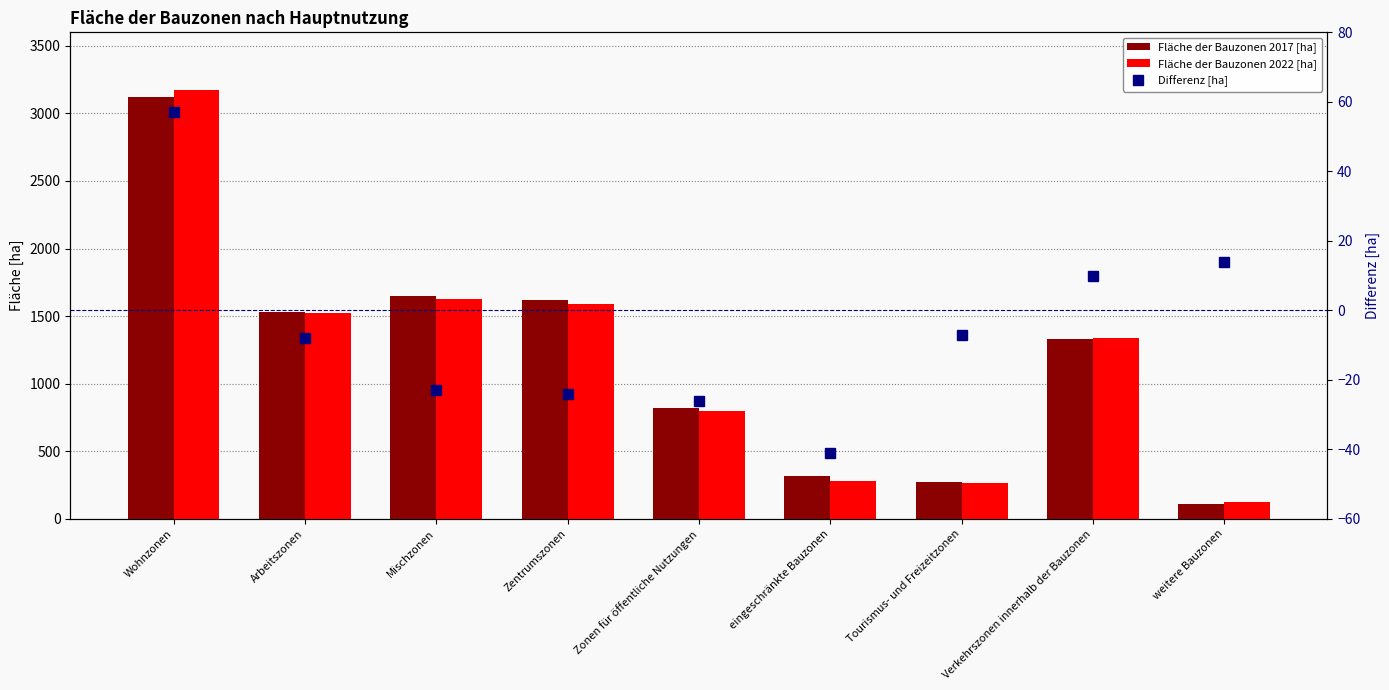

Which series changed the most between eingeschränkte Bauzonen and weitere Bauzonen?

Fläche der Bauzonen 2017 [ha]